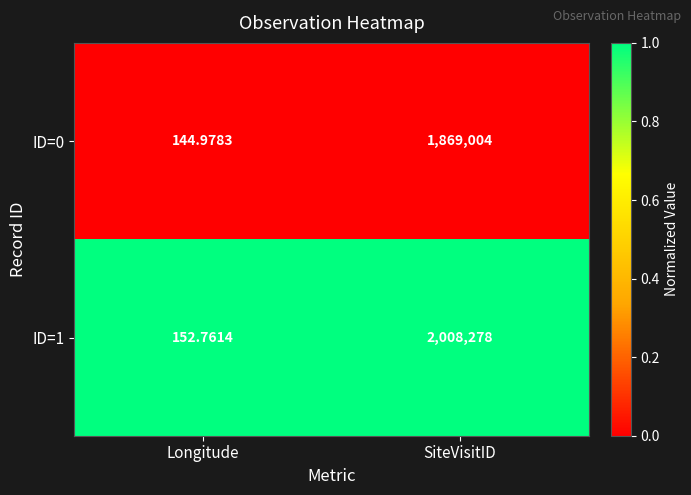

Which category has the lowest value in the ID=0 series?

Longitude